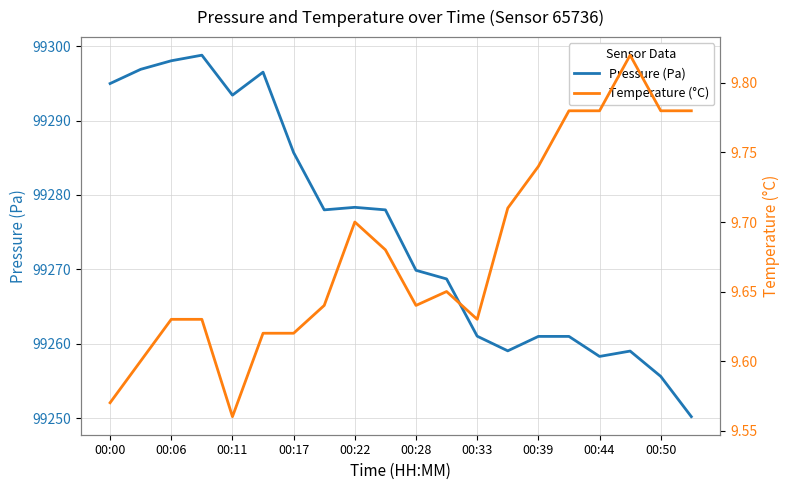

True or false: Pressure (Pa) and Temperature (°C) intersect in this chart.

False